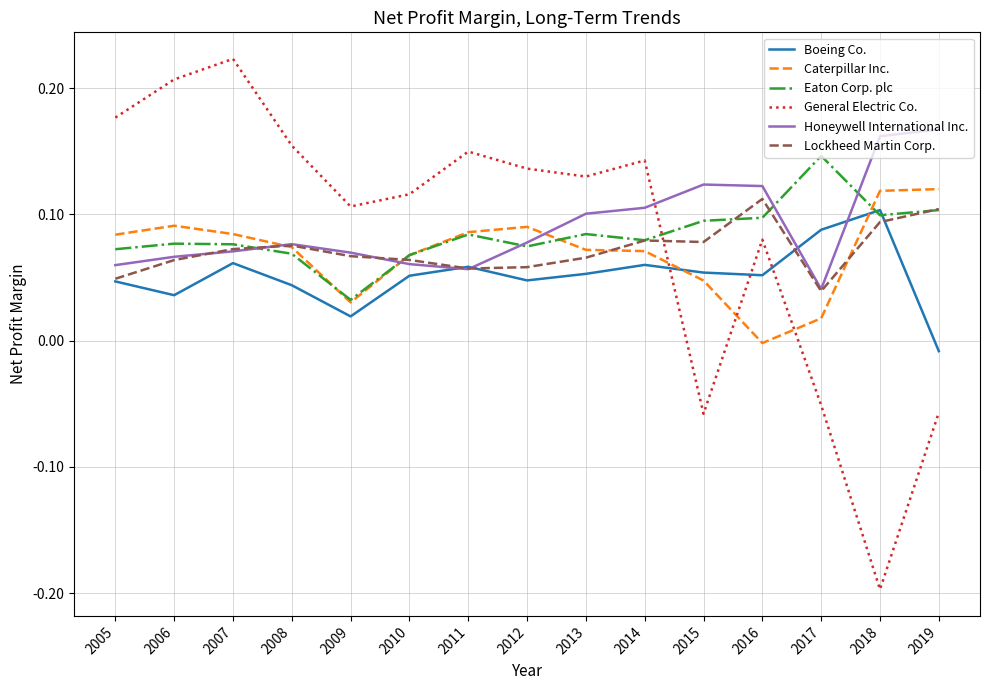

Rank the series by their maximum value, from lowest to highest.

Boeing Co., Lockheed Martin Corp., Caterpillar Inc., Eaton Corp. plc, Honeywell International Inc., General Electric Co.